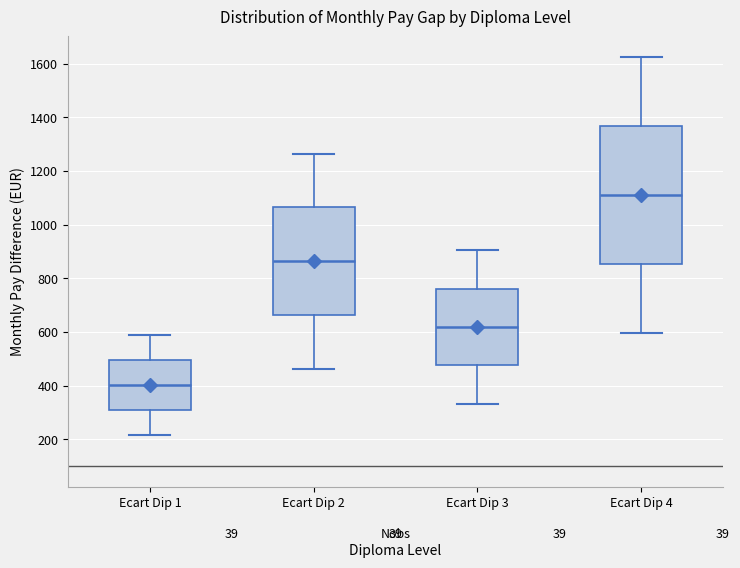

Reading left to right, transcribe this box plot: for each box, give where its median line is, the range the box spans, and where its two whiskers end, as read against the y-axis. The values are not printed on the chart, so give them approximately, as read against the axis.

Ecart Dip 1: median 400, box 300 to 500, whiskers 220 to 580
Ecart Dip 2: median 860, box 660 to 1060, whiskers 460 to 1260
Ecart Dip 3: median 620, box 480 to 760, whiskers 340 to 900
Ecart Dip 4: median 1120, box 860 to 1360, whiskers 600 to 1620